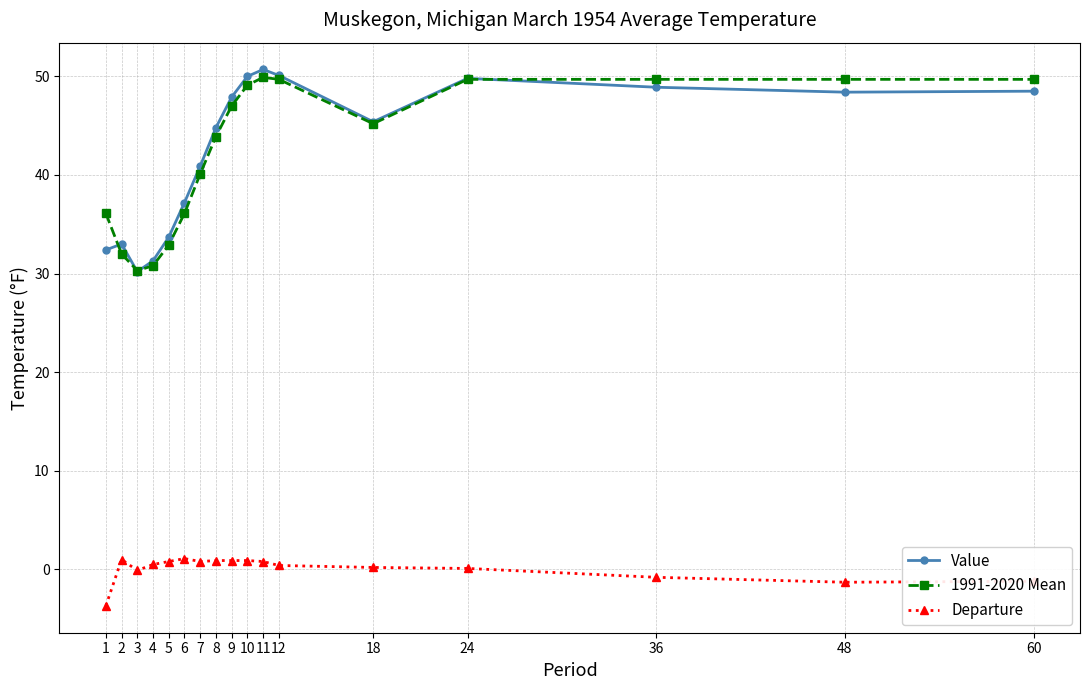

What is the value of the Departure point at the 11th from the left?

0.8